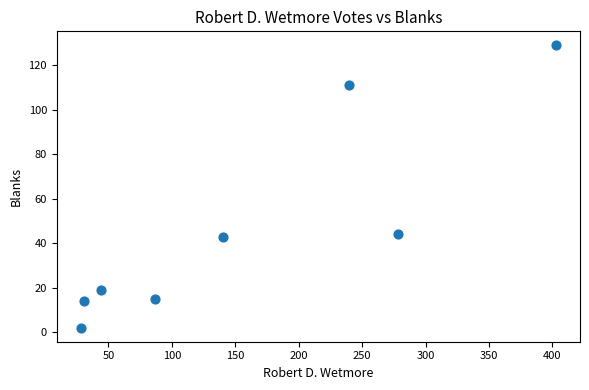

What is the average Y value?

47